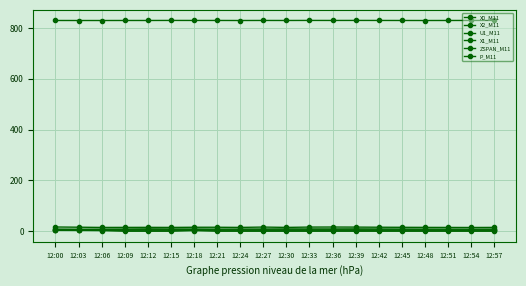

How many lines are shown in the chart?

6